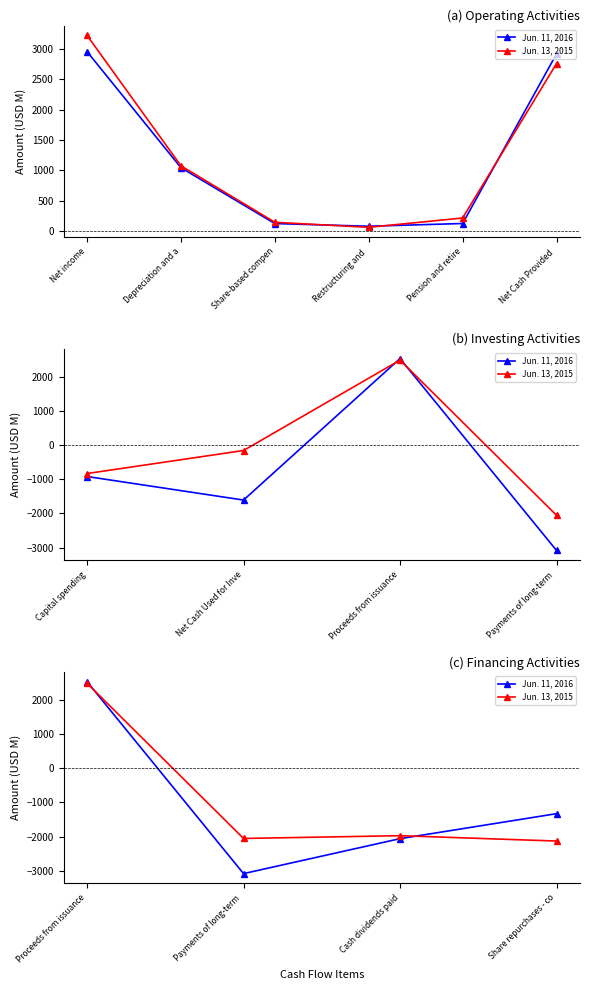

Is the value of Jun. 11, 2016 at Payments of long-term greater than the value of Jun. 13, 2015 at Payments of long-term?

No